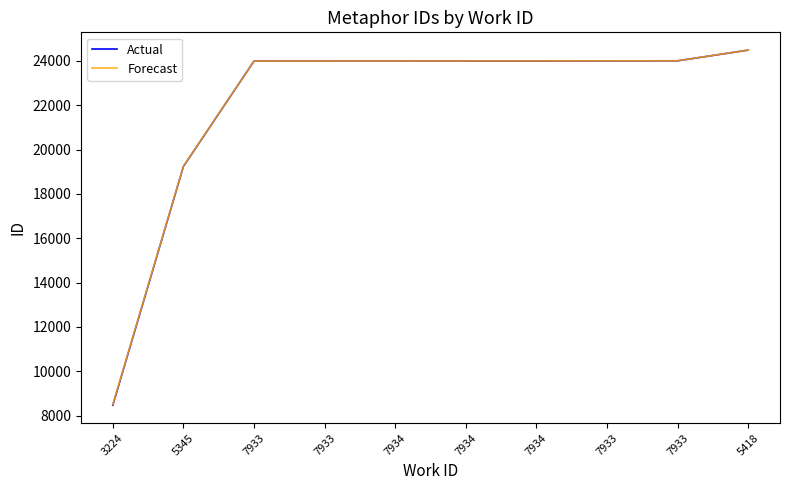

Between 7933 and 7934, which series saw the biggest shift?

Actual